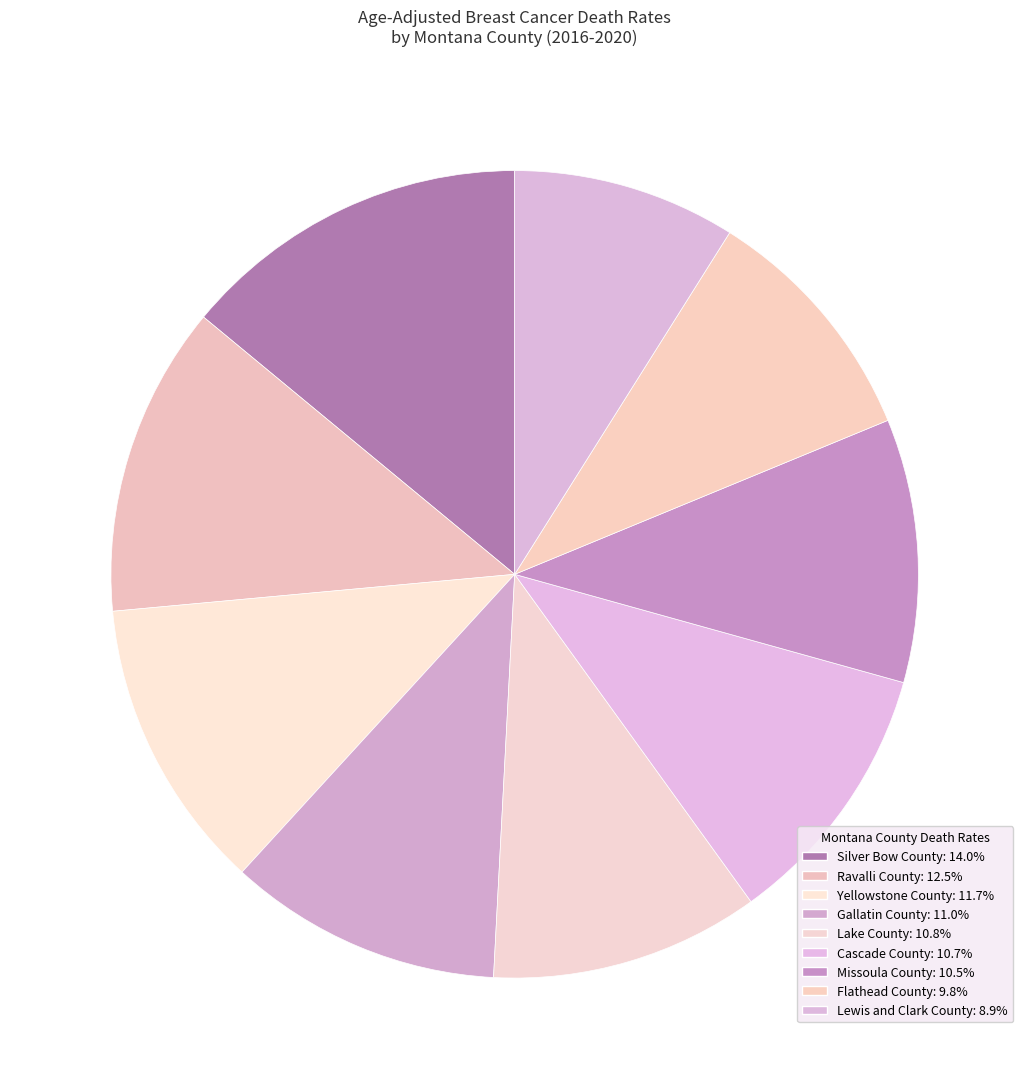

How many slices are in this pie chart?

9